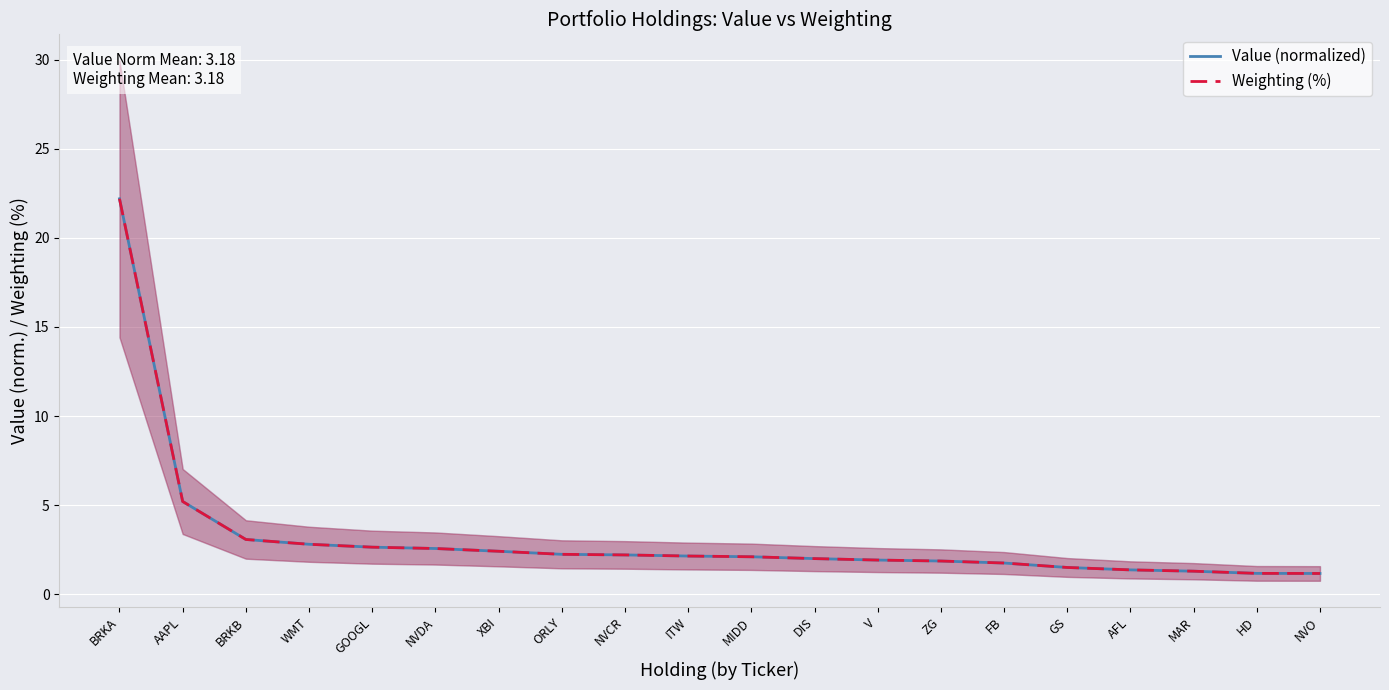

What is the label of the 10th point from the right?

MIDD